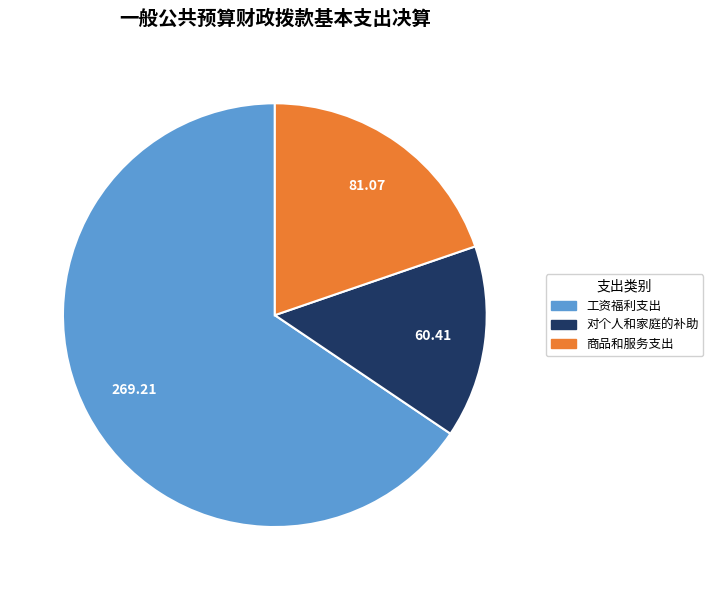

Is there any slice that represents more than half of the pie?

Yes